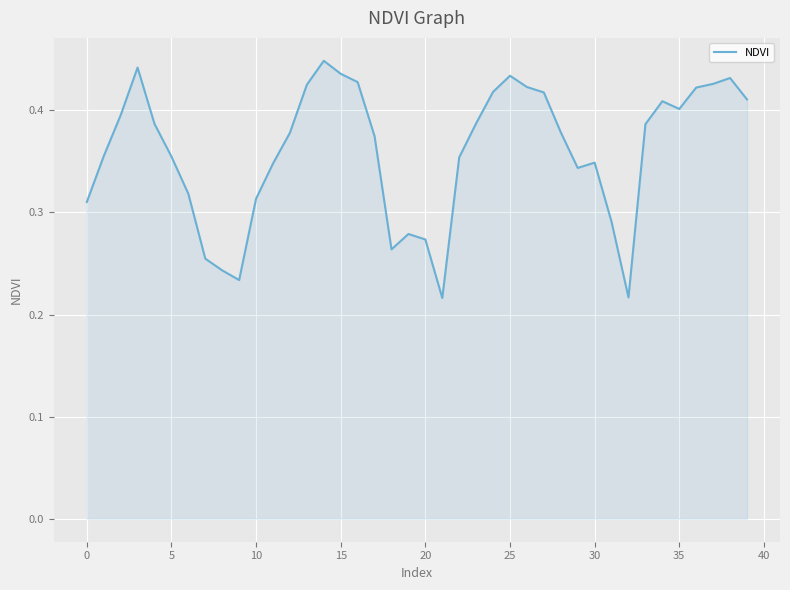

How many lines are shown in the chart?

1